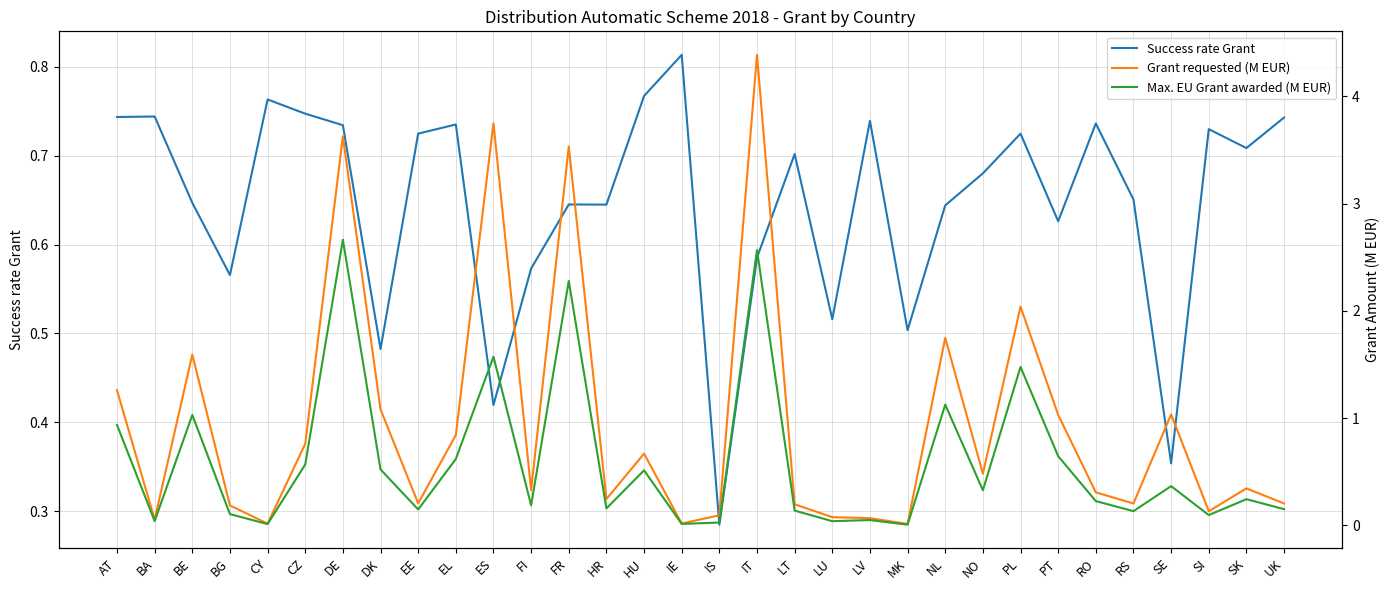

Which label corresponds to the smallest value in the chart?

MK